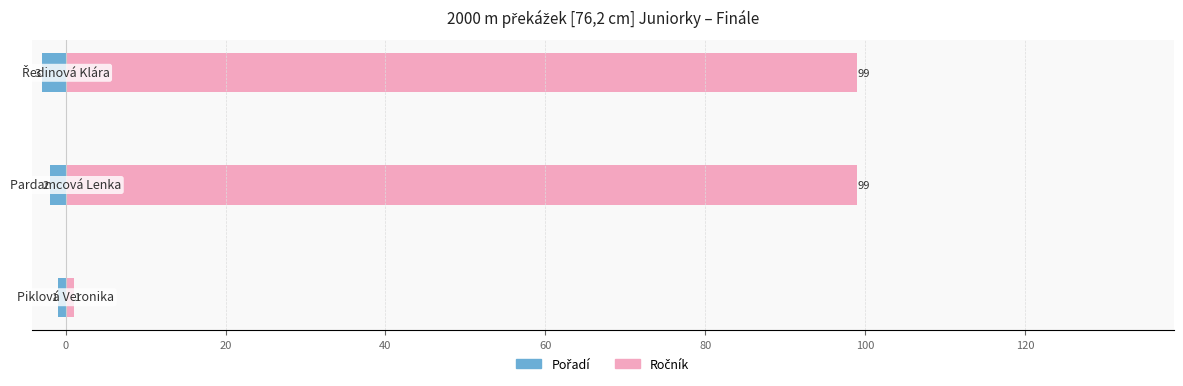

What is the value of the Ročník bar at the 1st from the left?

1